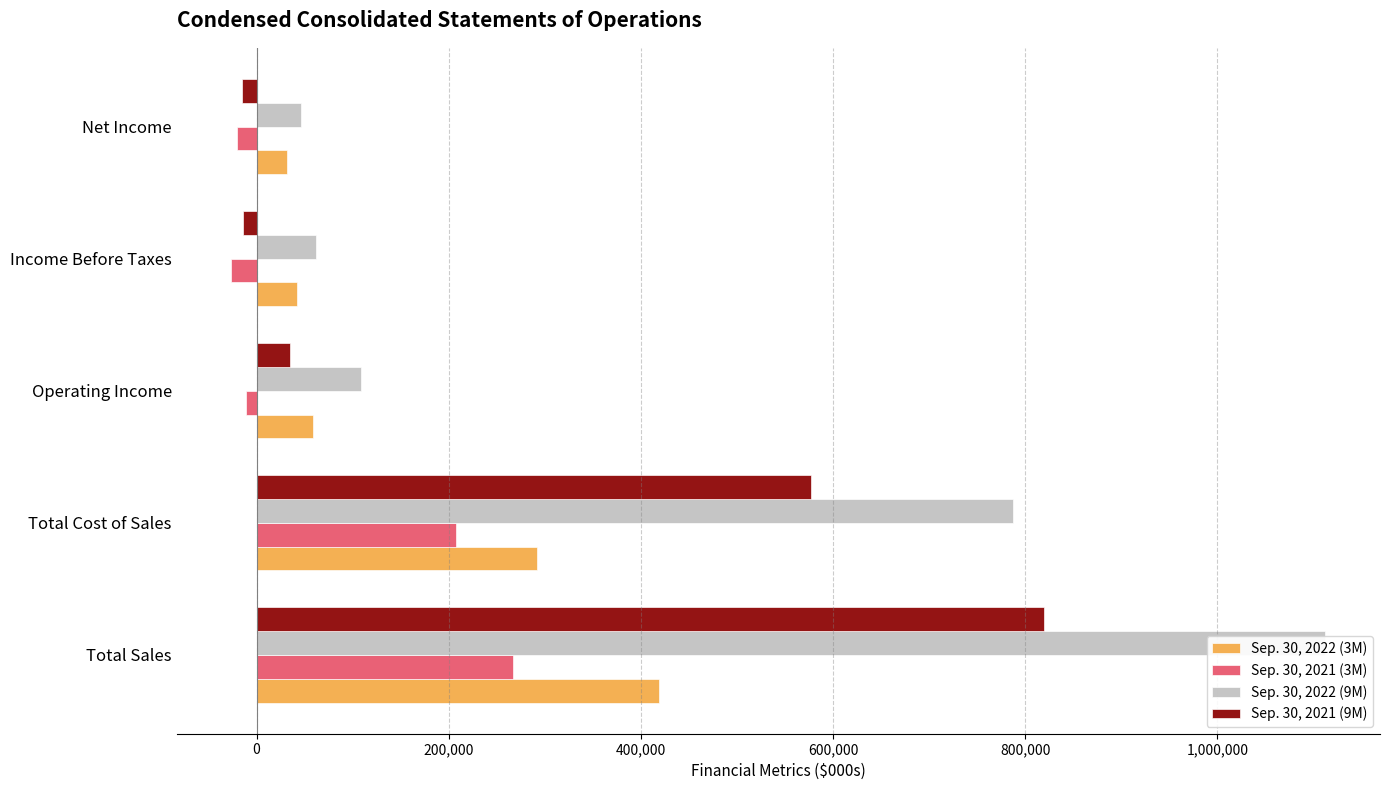

What are all the series names shown in the legend?

Sep. 30, 2022 (3M), Sep. 30, 2021 (3M), Sep. 30, 2022 (9M), Sep. 30, 2021 (9M)